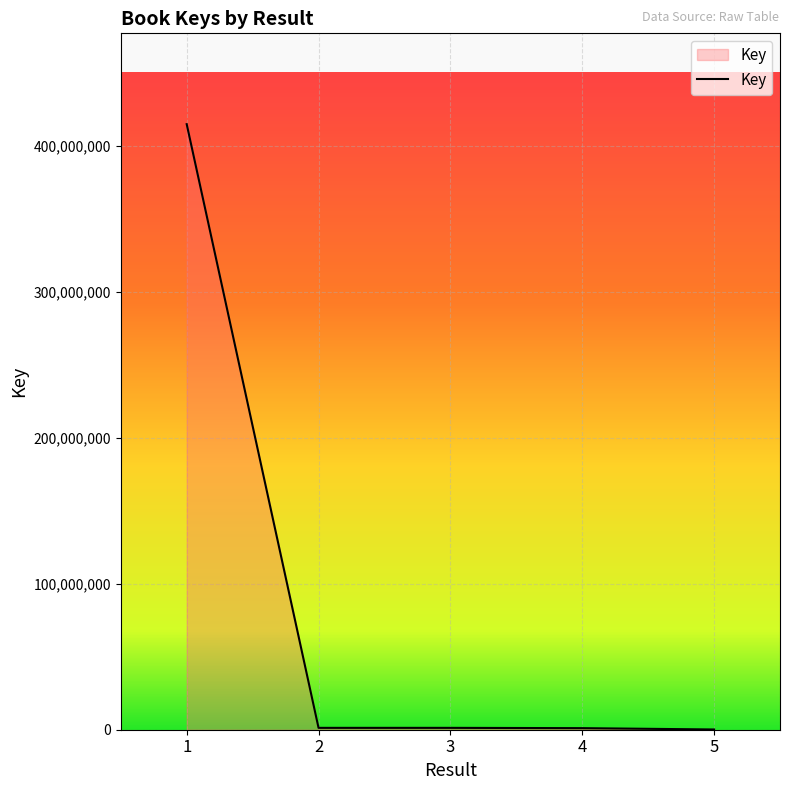

The value at 1 is 414691001. True or false?

True